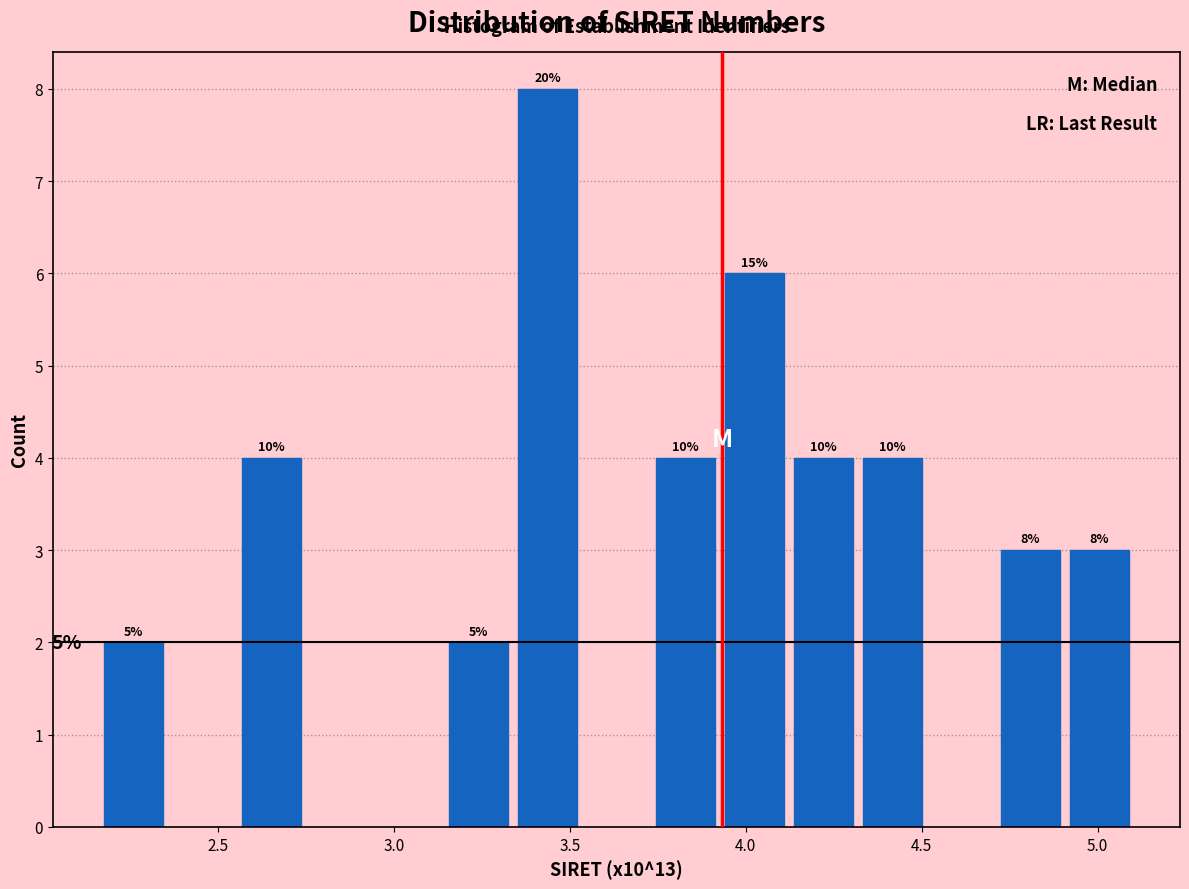

Read against the x-axis, roughly where is the centre of the tallest bar?

3.45